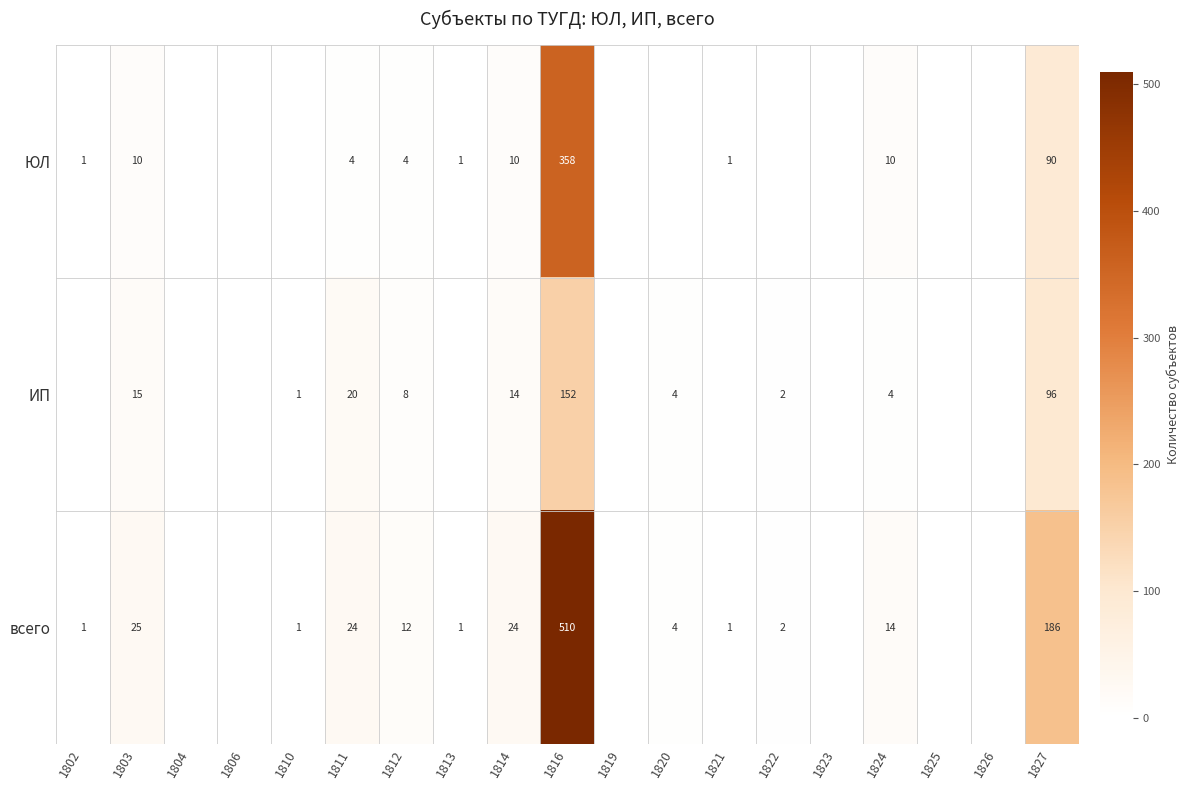

What is the spread (max minus min) of values at 1803?

15